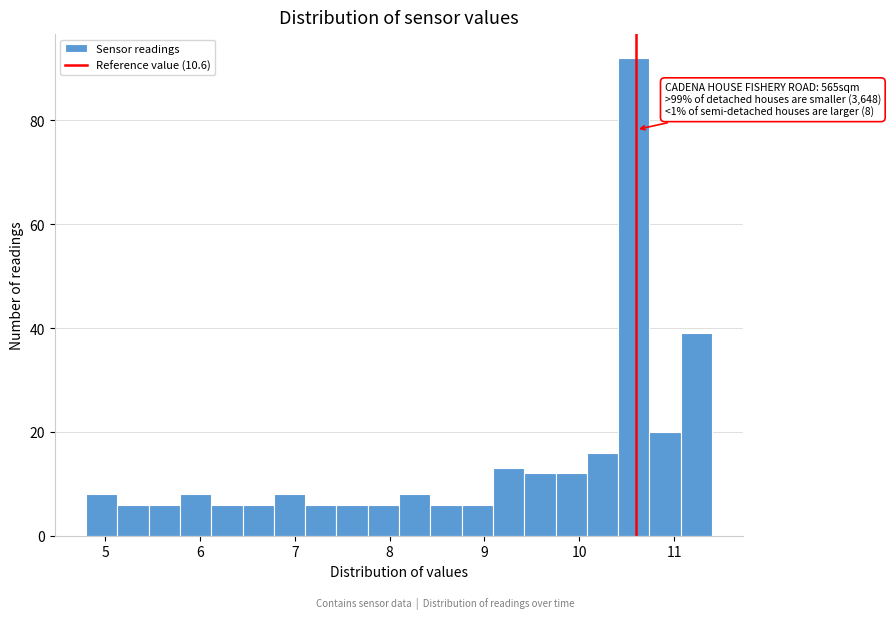

Around what value on the x-axis is the tallest bar? Give the approximate position of its centre, as read against the axis.

10.6